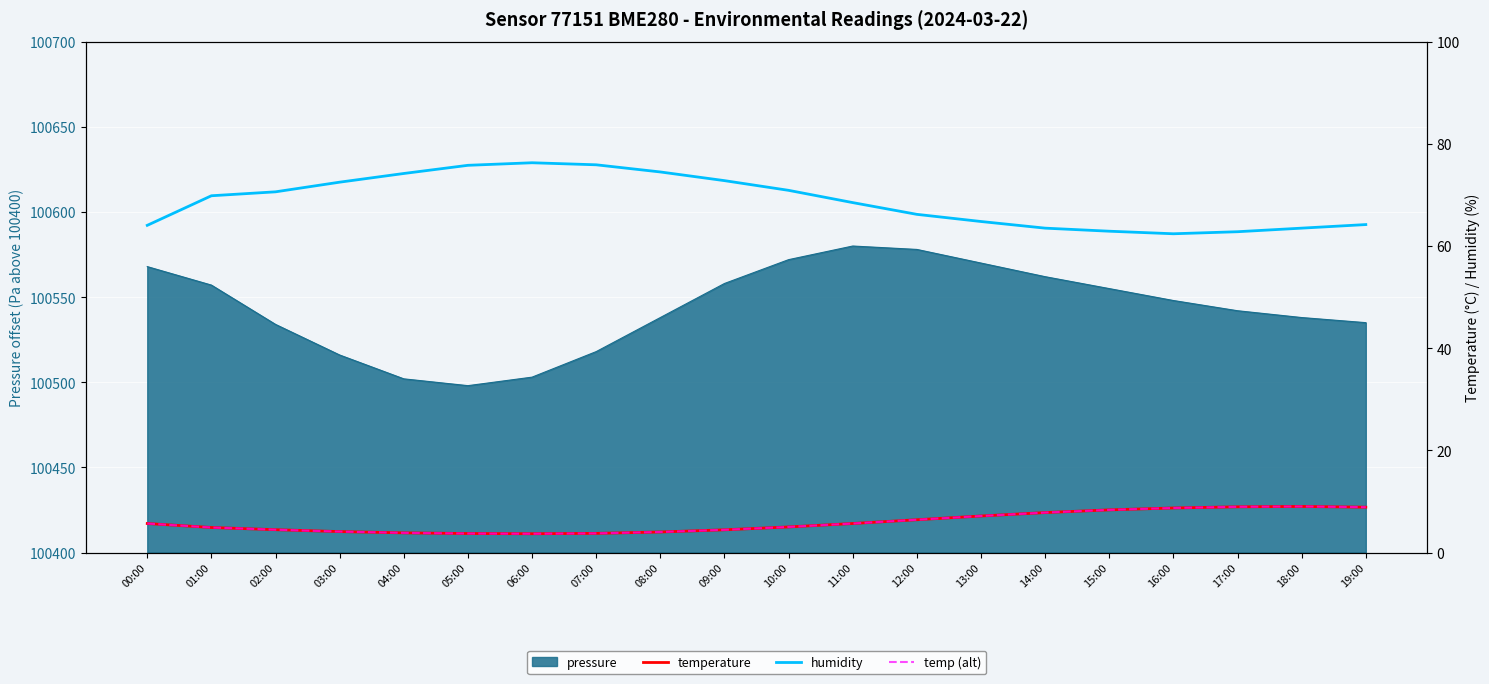

What is the label of the 11th point from the right?

09:00